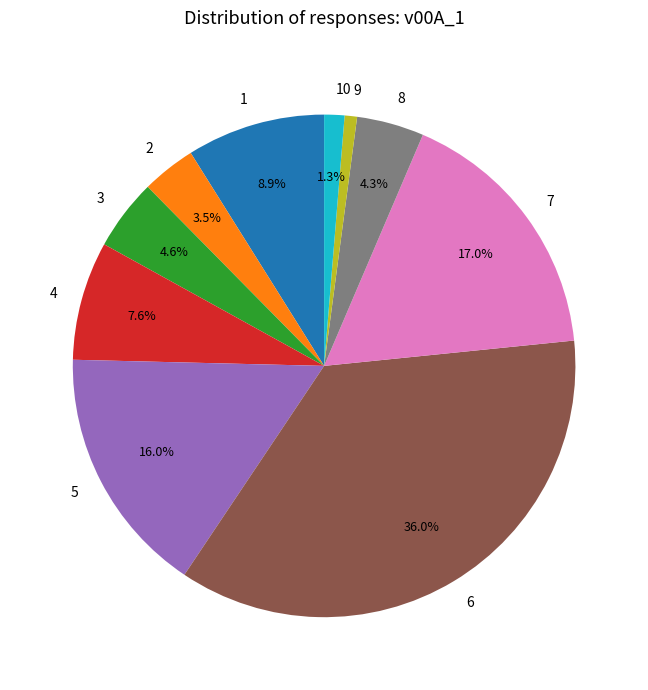

What percentage is the 7 slice, to the nearest percent?

17%